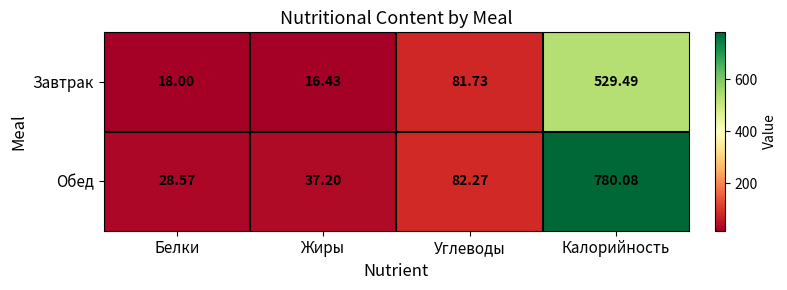

Where does the Обед series first go above 82?

Углеводы